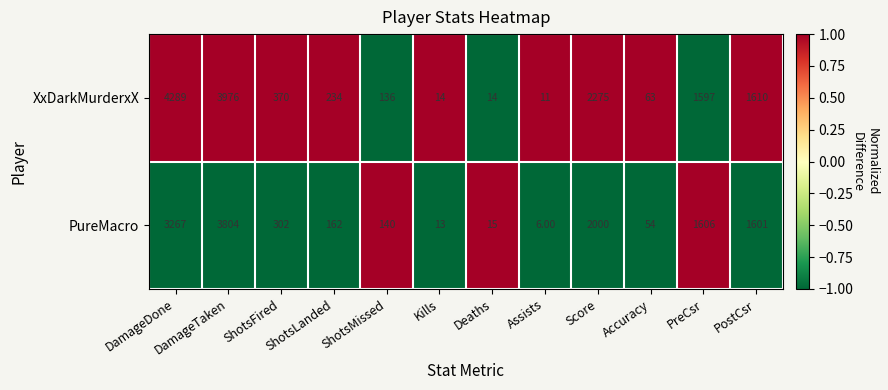

What is the sum of all PureMacro values?

12970